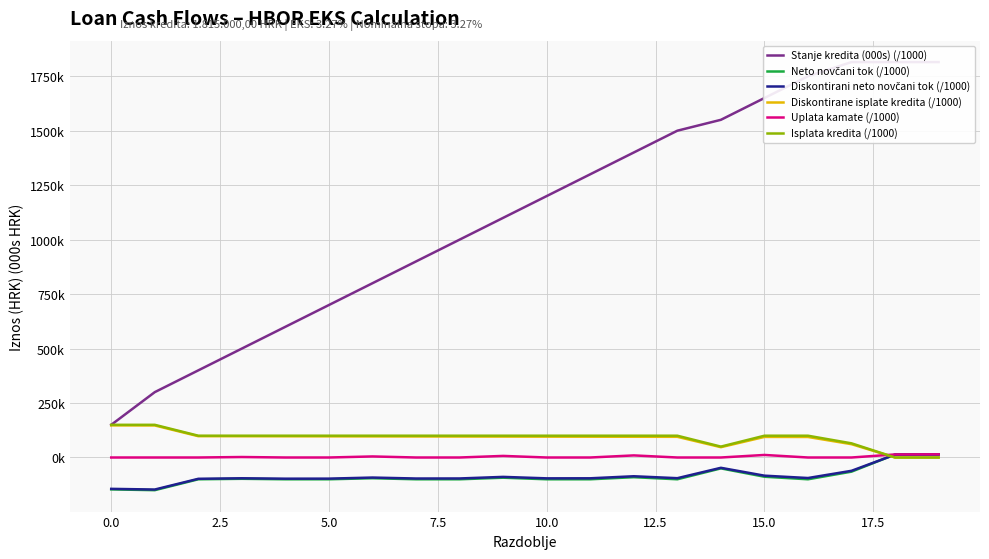

Does the chart have visible grid lines?

Yes